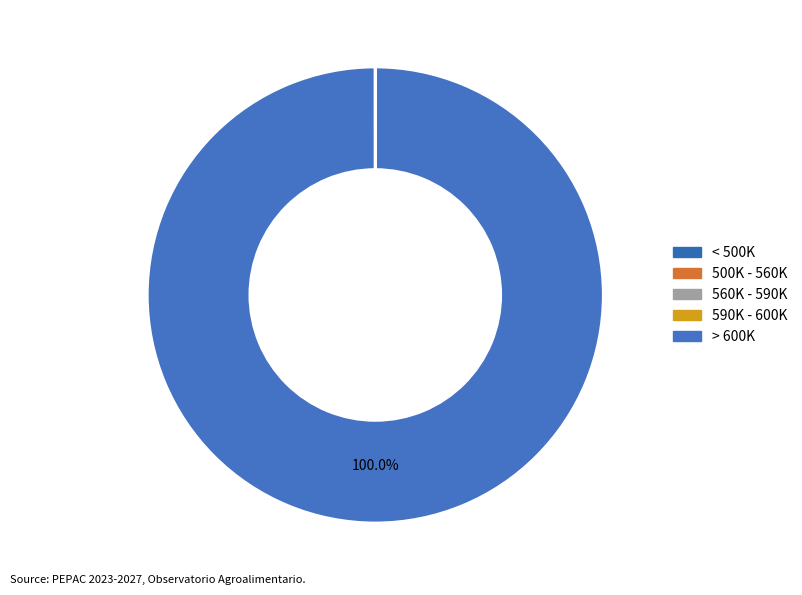

Which category has the biggest portion of the pie?

> 600K